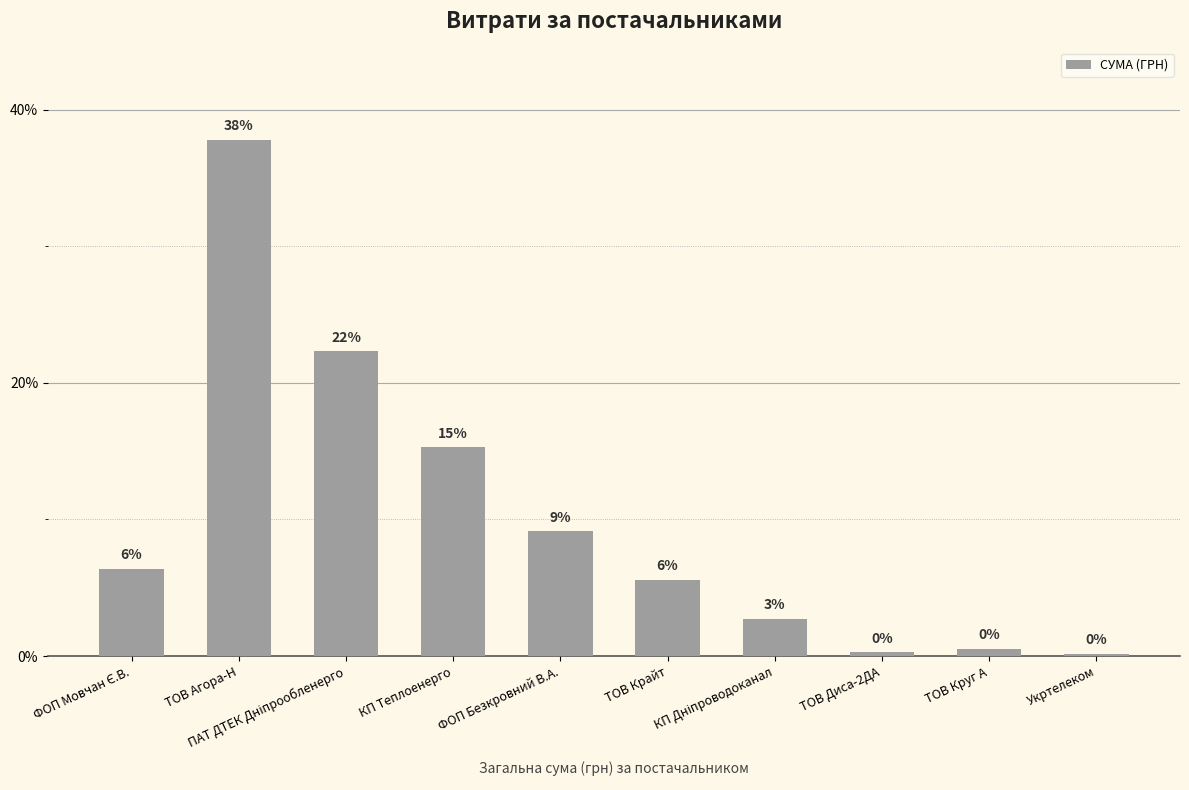

Does the chart contain any negative values?

No